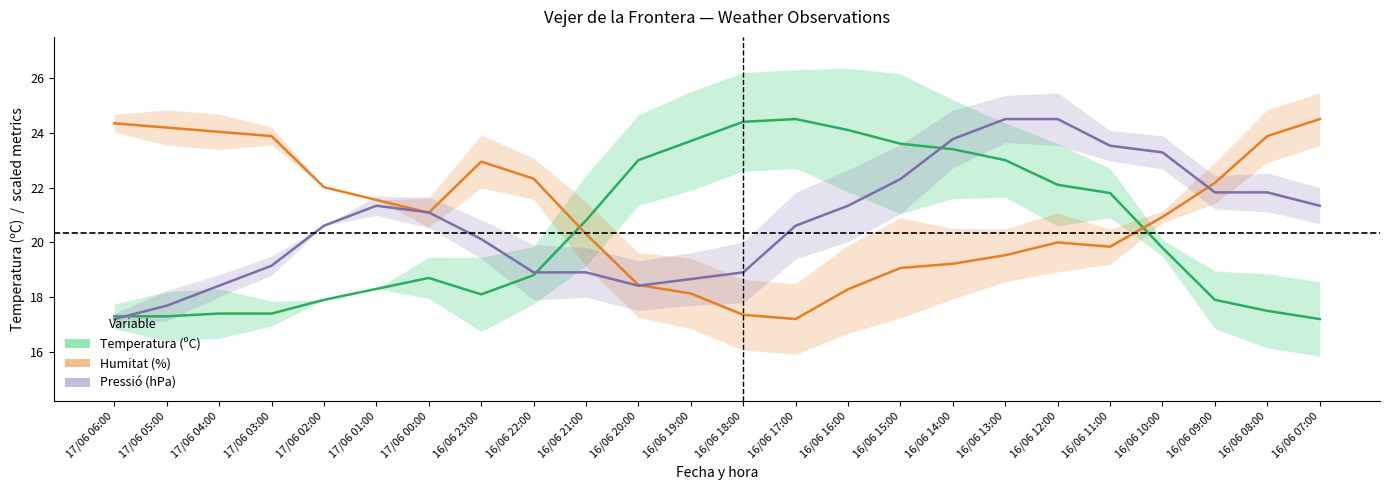

True or false: Temperatura (ºC) and Humitat (%) cross at least once.

True